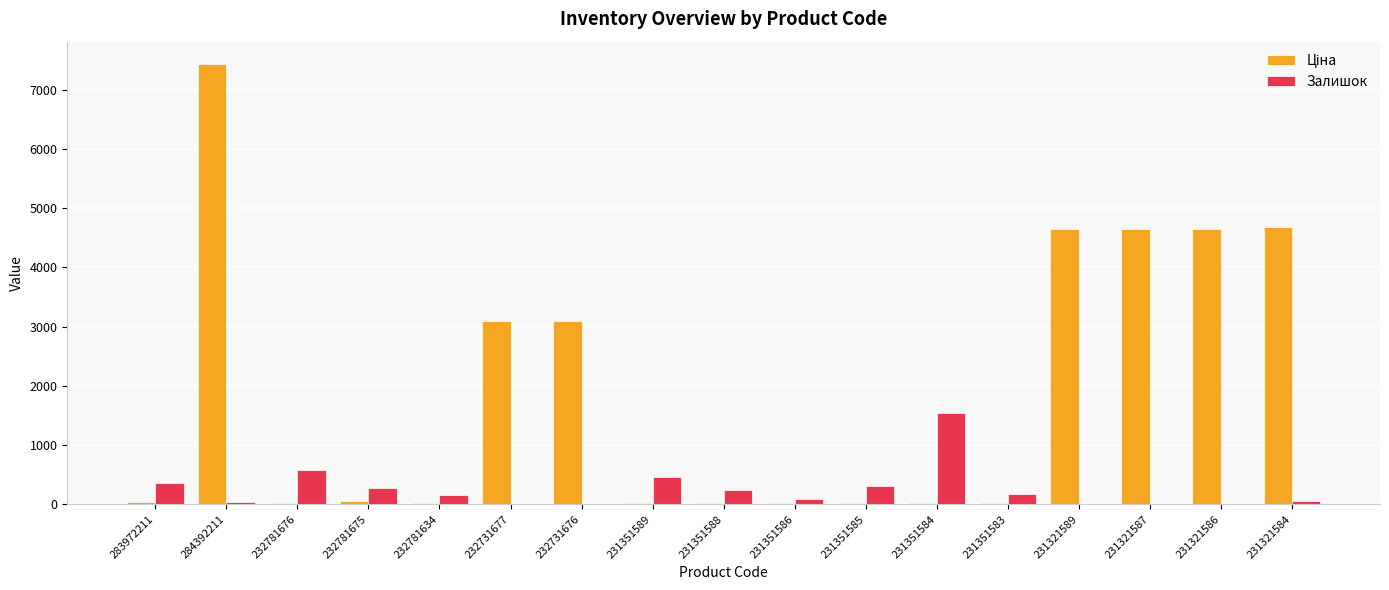

The value of Залишок at 231351584 is 1545.0. True or false?

True